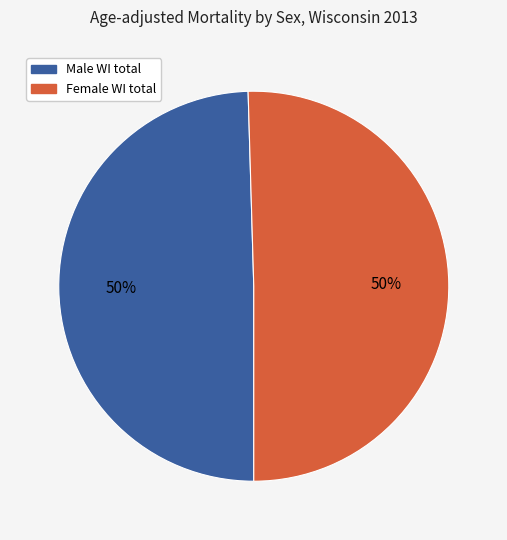

To the nearest percent, what is the combined percentage of Male WI total and Female WI total?

100%